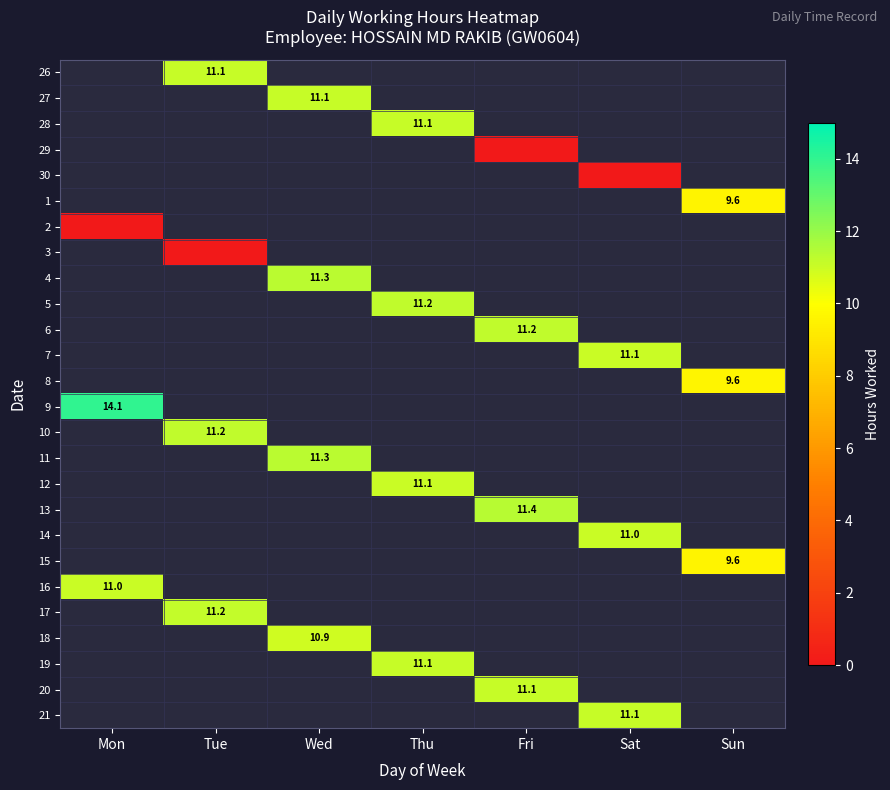

How many series are shown in this chart?

26